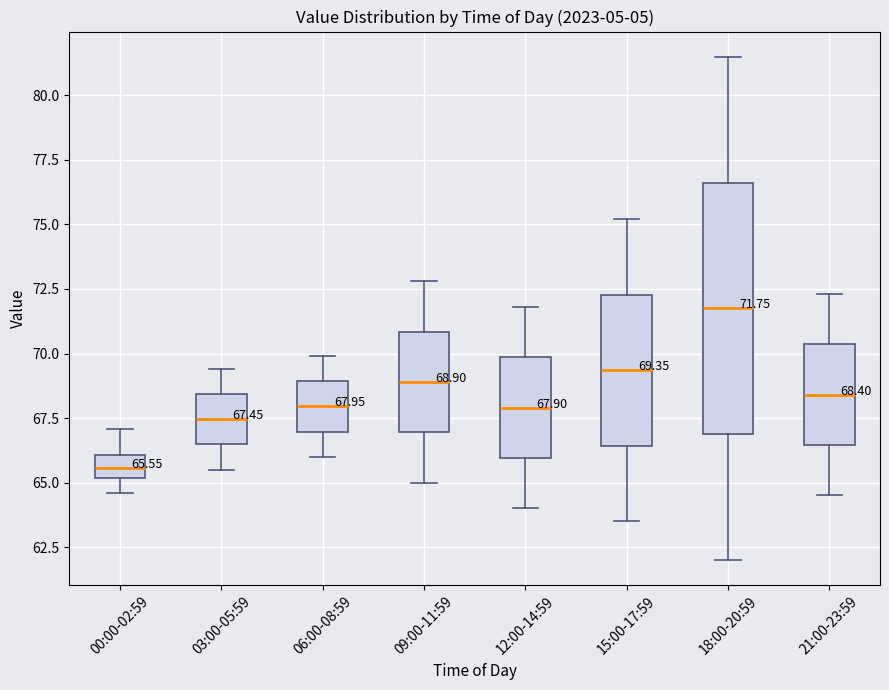

Which box's median line is the lowest?

00:00-02:59